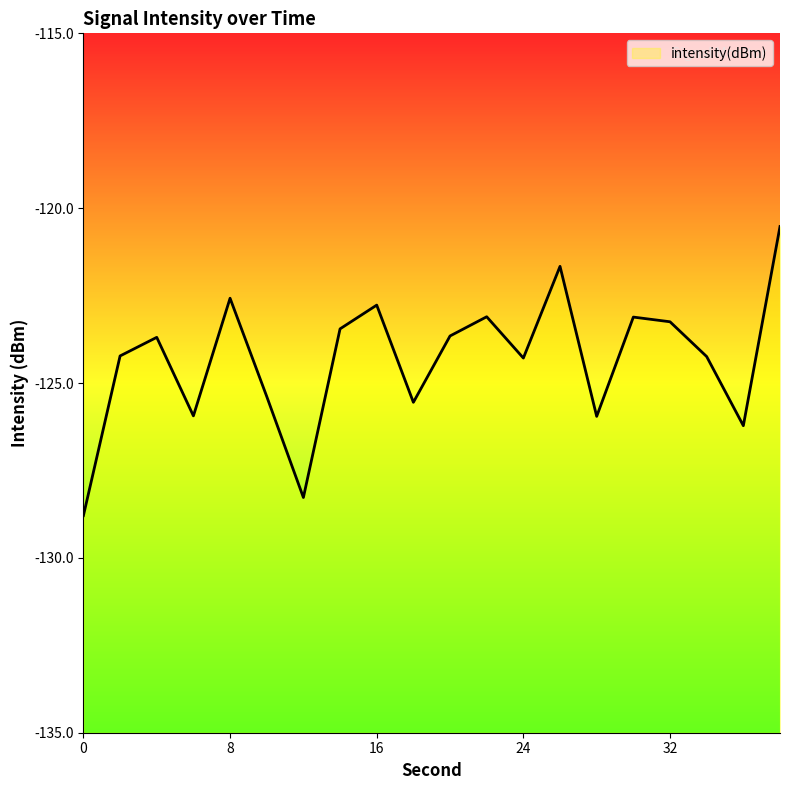

The value at 30 is -123.1. True or false?

True